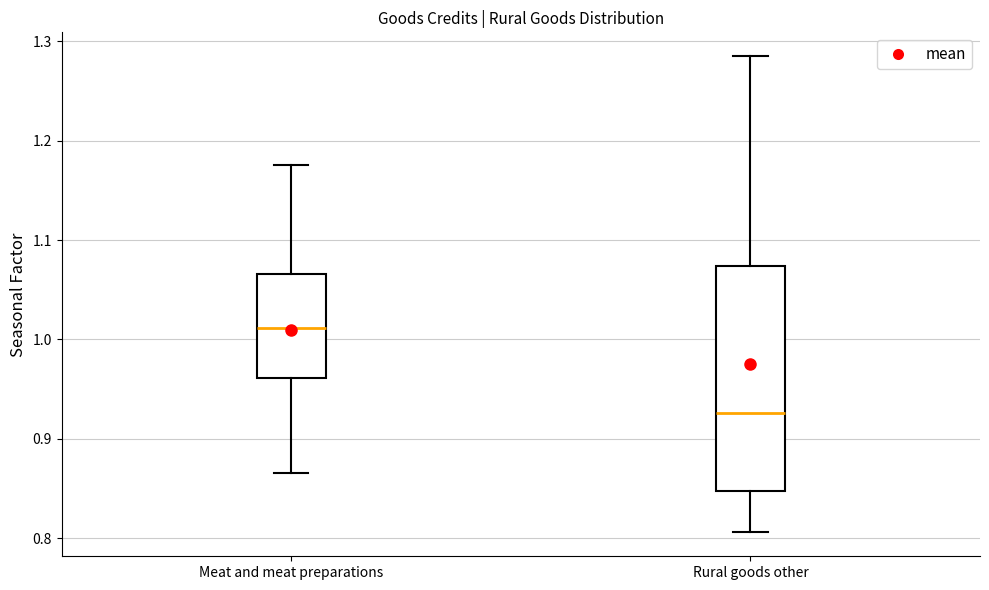

Reading left to right, transcribe this box plot: for each box, give where its median line is, the range the box spans, and where its two whiskers end, as read against the y-axis. The values are not printed on the chart, so give them approximately, as read against the axis.

Meat and meat preparations: median 1.01, box 0.96 to 1.07, whiskers 0.87 to 1.18
Rural goods other: median 0.93, box 0.85 to 1.07, whiskers 0.81 to 1.29